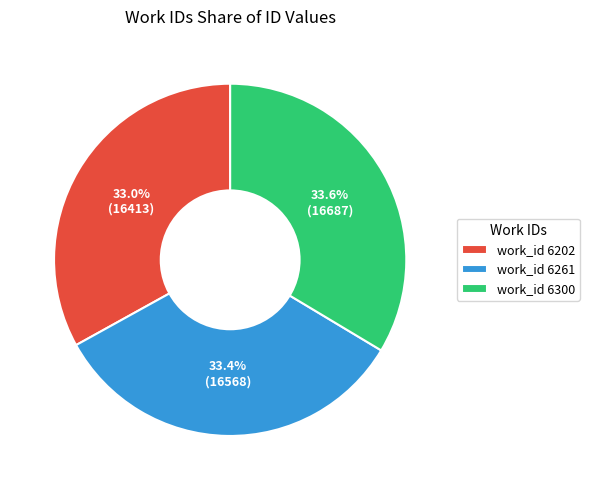

Which has a higher value, work_id 6202 or work_id 6300?

work_id 6300